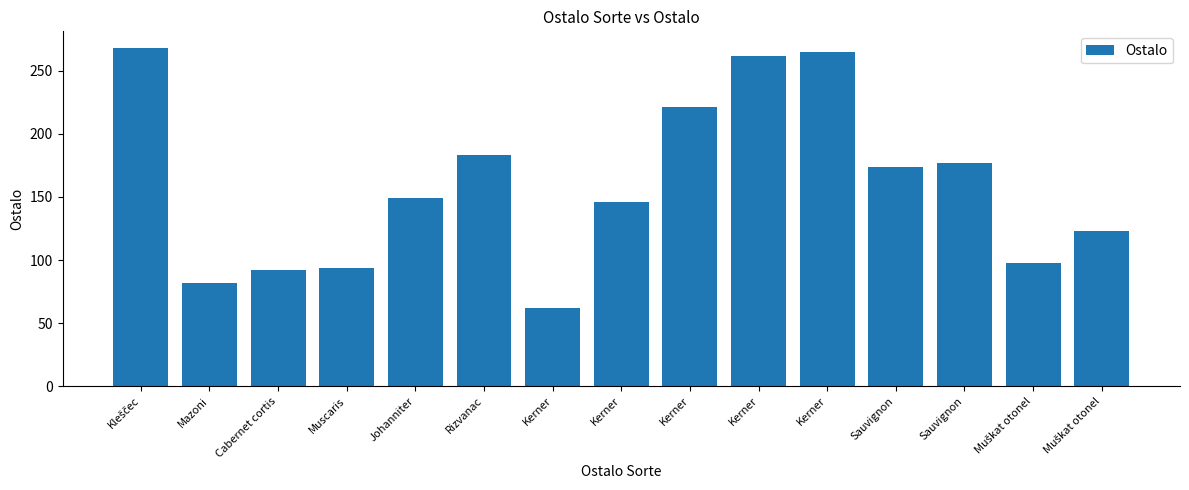

What is the sum of the values at Muscaris and Muškat otonel?

192